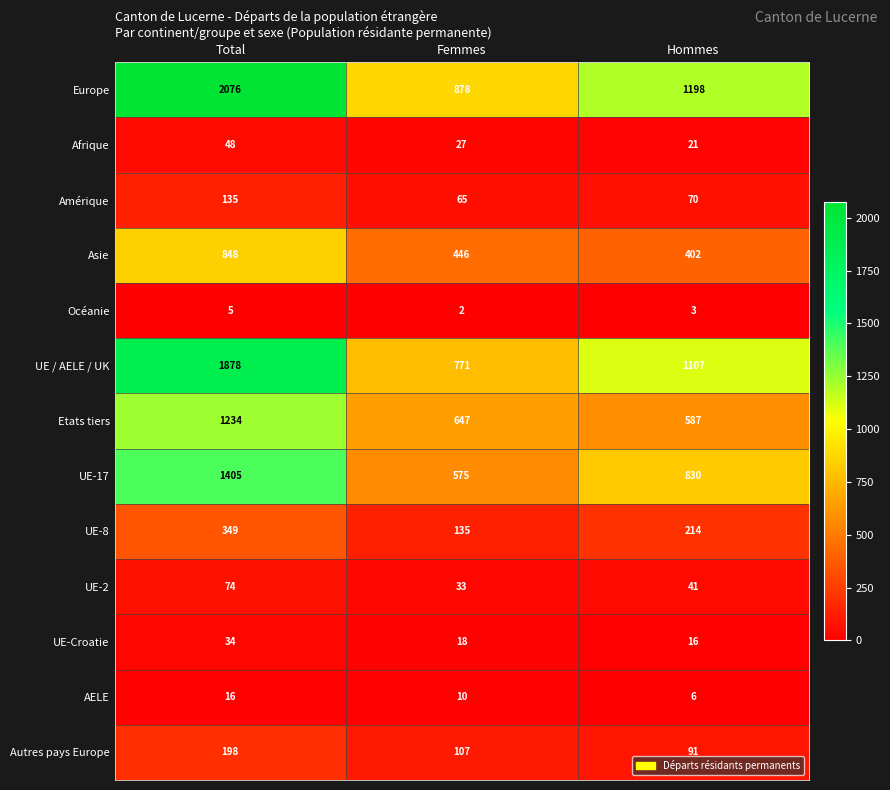

Is the value of AELE at Total greater than the value of UE-8 at Total?

No